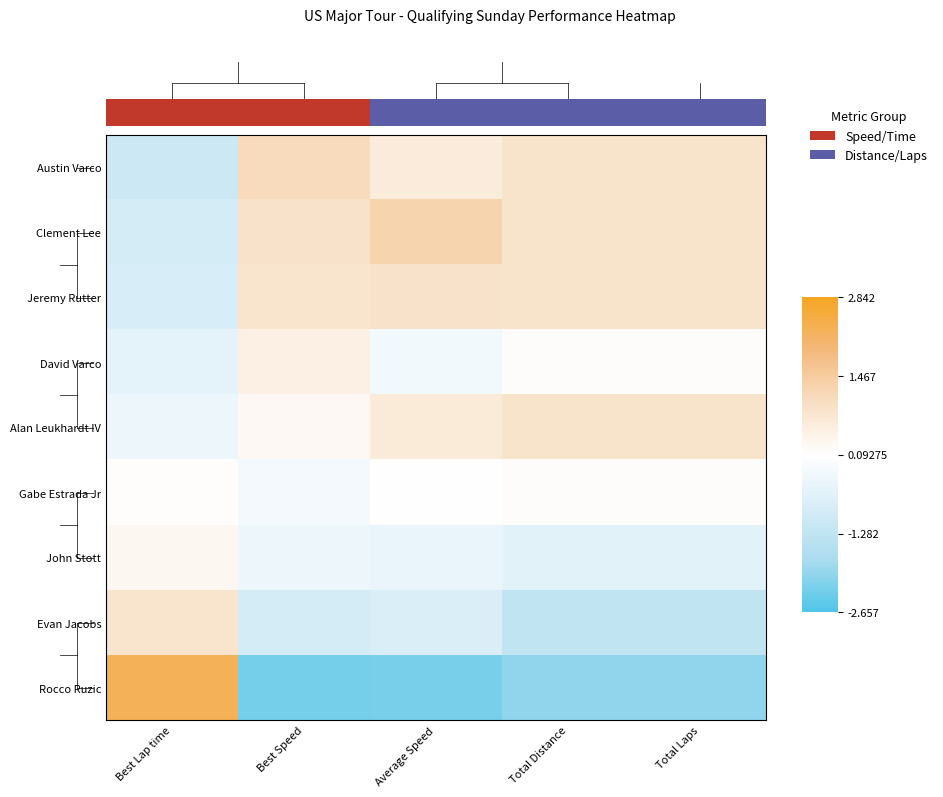

Reading right to left, extract all data points from this chart.

Austin Varco: Total Laps=0.9	Total Distance=0.9	Average Speed=0.6	Best Speed=1.1	Best Lap time=-1.1
Clement Lee: Total Laps=0.9	Total Distance=0.9	Average Speed=1.3	Best Speed=0.9	Best Lap time=-0.9
Jeremy Rutter: Total Laps=0.9	Total Distance=0.9	Average Speed=0.9	Best Speed=0.8	Best Lap time=-0.8
David Varco: Total Laps=0.2	Total Distance=0.2	Average Speed=-0.2	Best Speed=0.5	Best Lap time=-0.5
Alan Leukhardt IV: Total Laps=0.9	Total Distance=0.9	Average Speed=0.7	Best Speed=0.3	Best Lap time=-0.3
Gabe Estrada Jr: Total Laps=0.2	Total Distance=0.2	Average Speed=0.1	Best Speed=-0.2	Best Lap time=0.1
John Stott: Total Laps=-0.6	Total Distance=-0.6	Average Speed=-0.4	Best Speed=-0.3	Best Lap time=0.3
Evan Jacobs: Total Laps=-1.3	Total Distance=-1.3	Average Speed=-0.7	Best Speed=-0.9	Best Lap time=0.8
Rocco Ruzic: Total Laps=-2.0	Total Distance=-2.0	Average Speed=-2.2	Best Speed=-2.3	Best Lap time=2.3